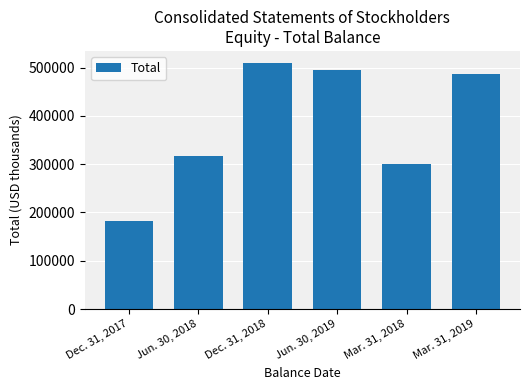

What is the average value?

381681